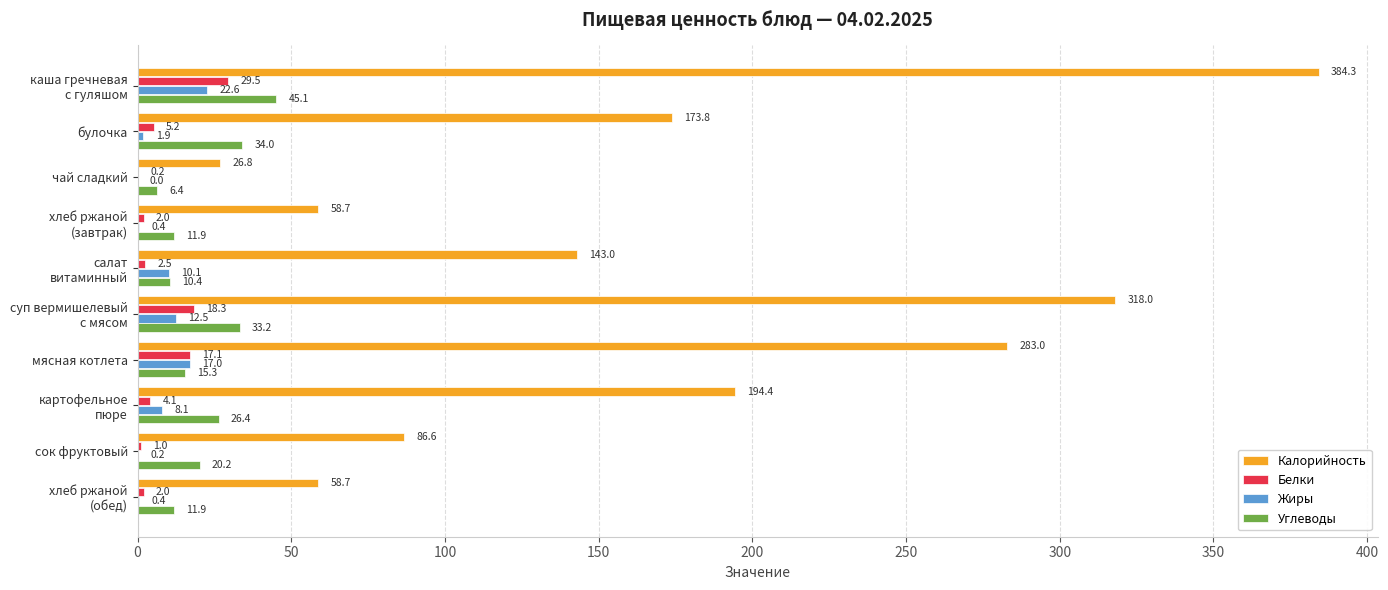

Is it true that Жиры equals 1.9 at булочка?

True